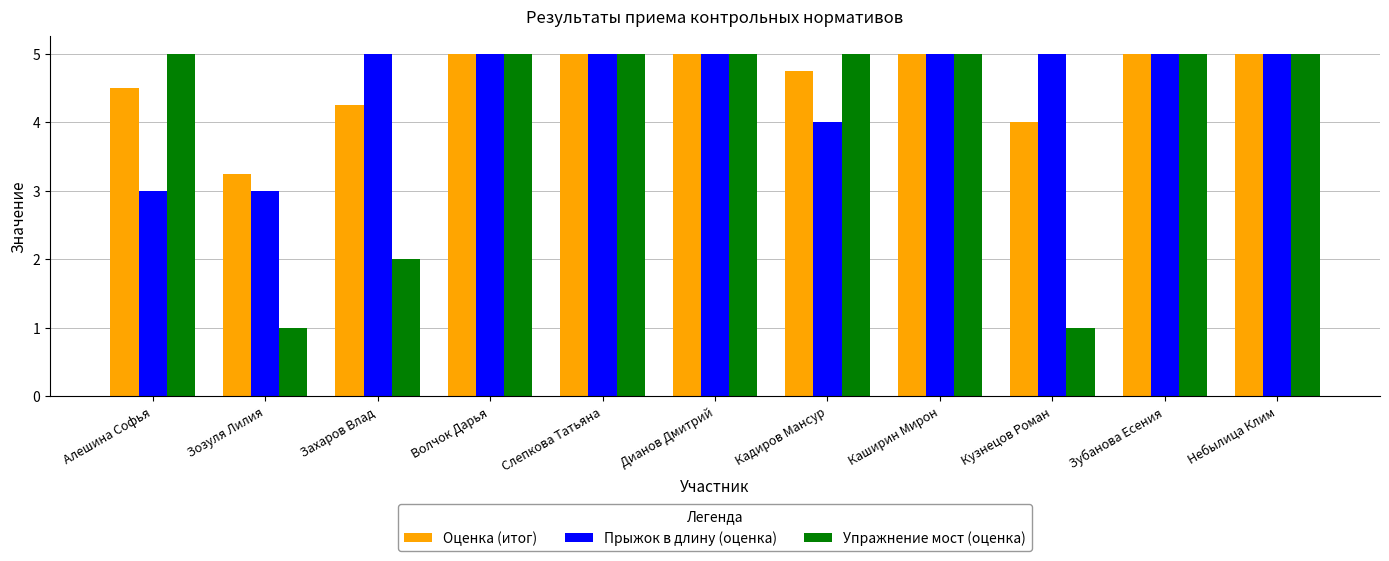

What is the maximum value for Прыжок в длину (оценка)?

5.0